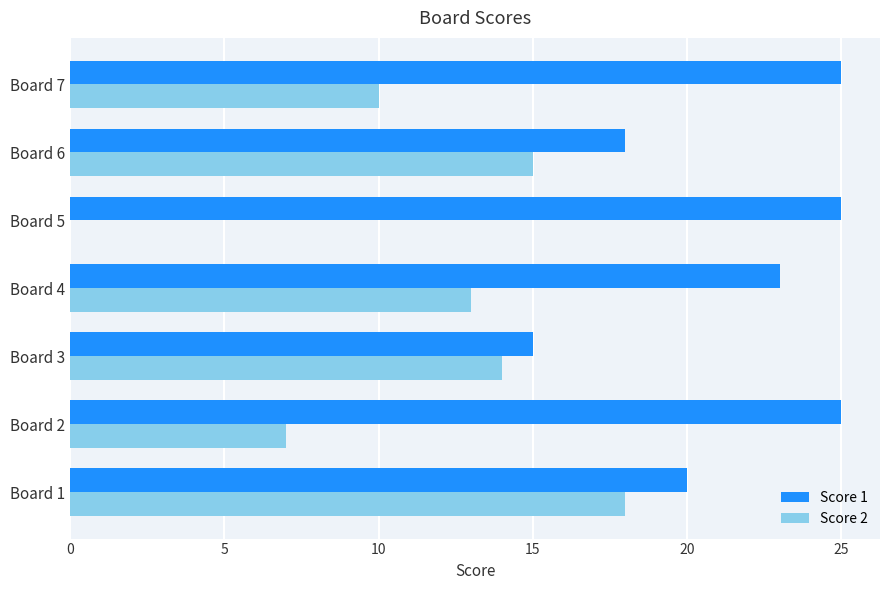

Between Board 1 and Board 5, which series saw the biggest shift?

Score 2